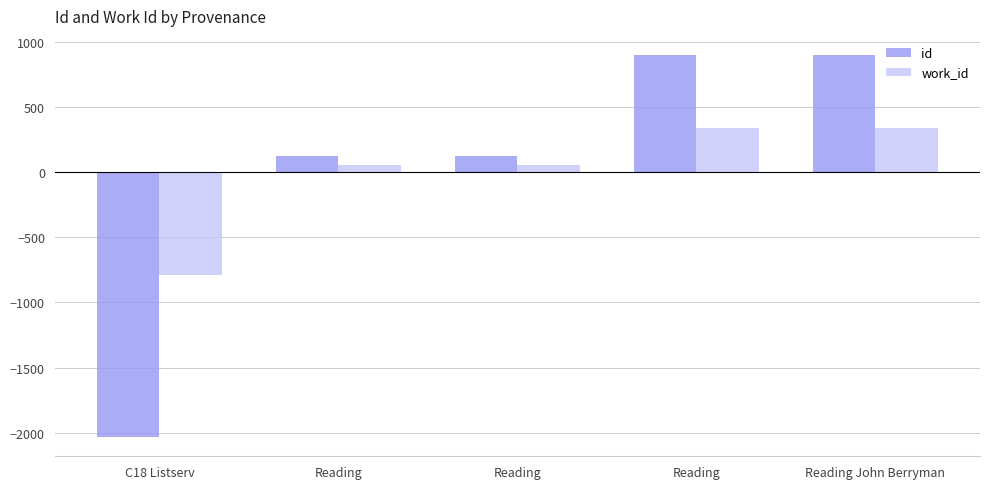

How many categories are shown in the chart?

5